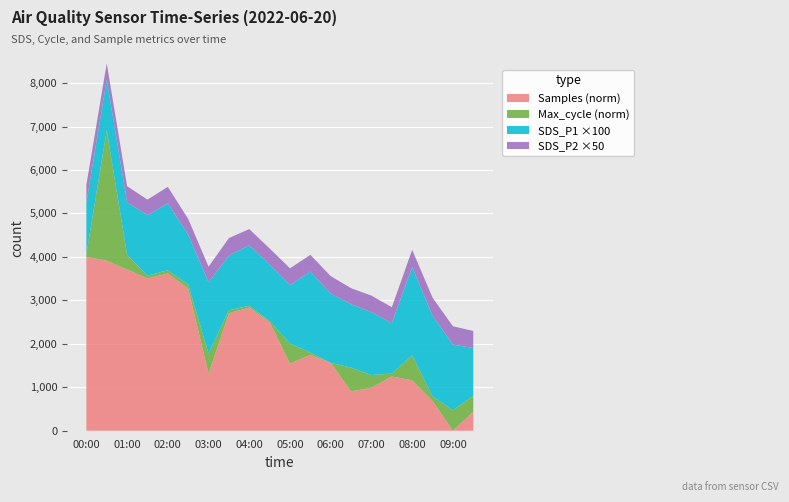

What is the total value across all series at 05:00?

3738.1